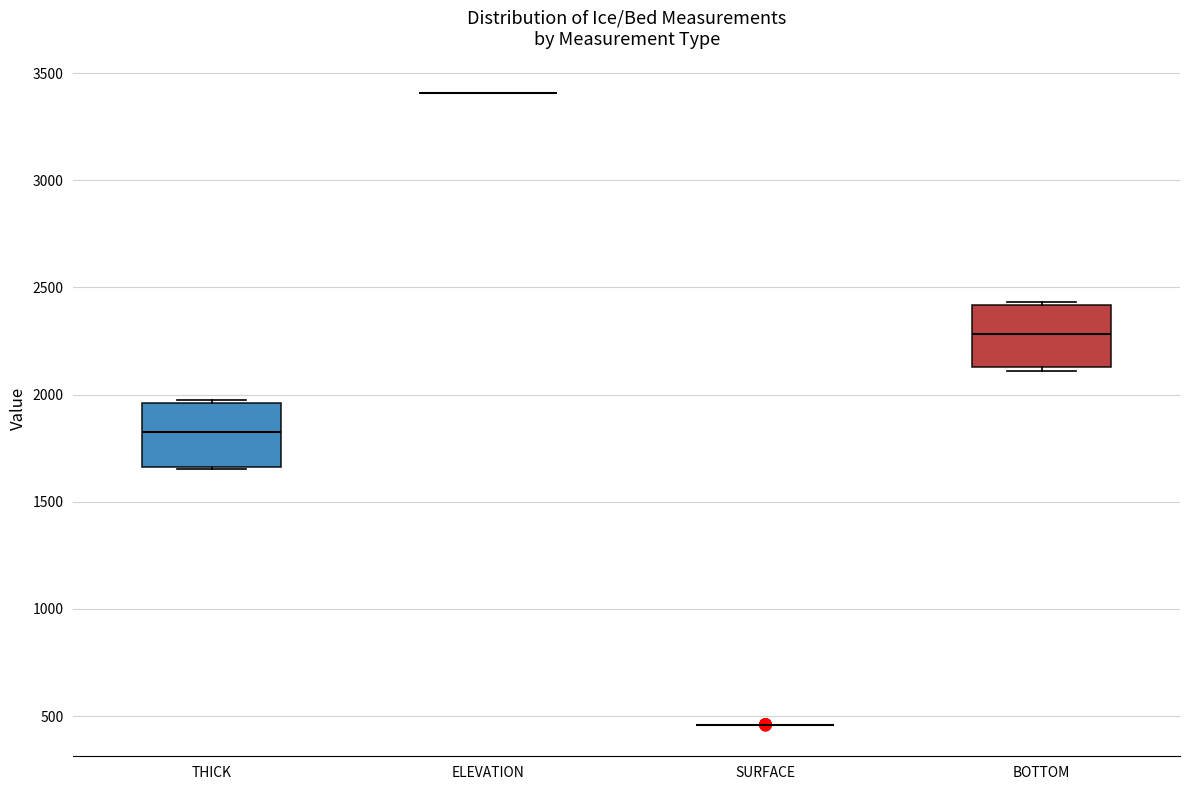

Reading left to right, transcribe this box plot: for each box, give where its median line is, the range the box spans, and where its two whiskers end, as read against the y-axis. The values are not printed on the chart, so give them approximately, as read against the axis.

THICK: median 1800, box 1650 to 1950, whiskers 1650 to 1950
ELEVATION: box collapsed to a line at 3400, whiskers 3400 to 3400
SURFACE: box collapsed to a line at 450, whiskers 450 to 450
BOTTOM: median 2300, box 2150 to 2400, whiskers 2100 to 2450